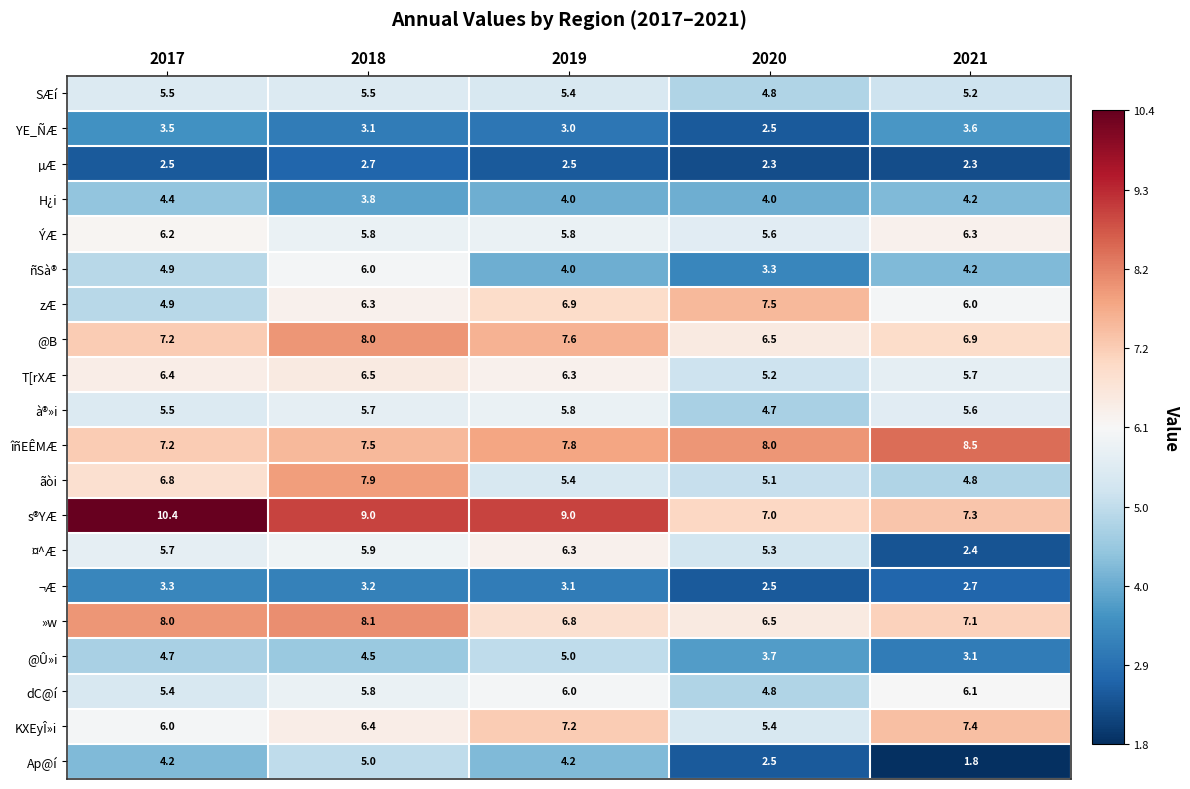

What is the total value across all series at 2019?

112.1